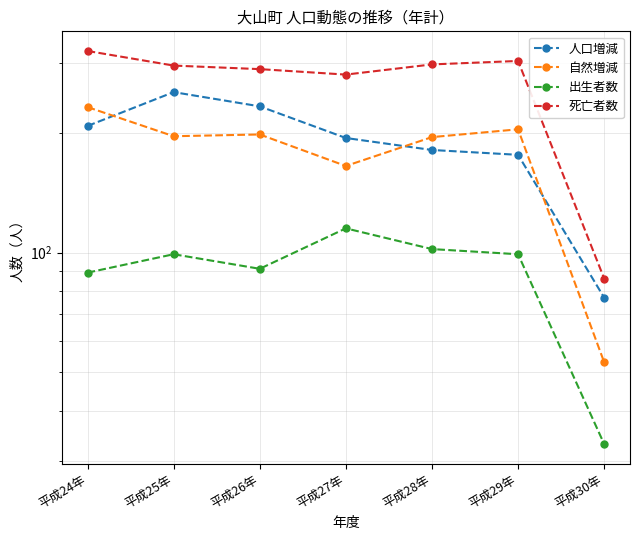

What is the sum of all 死亡者数 values?

1871